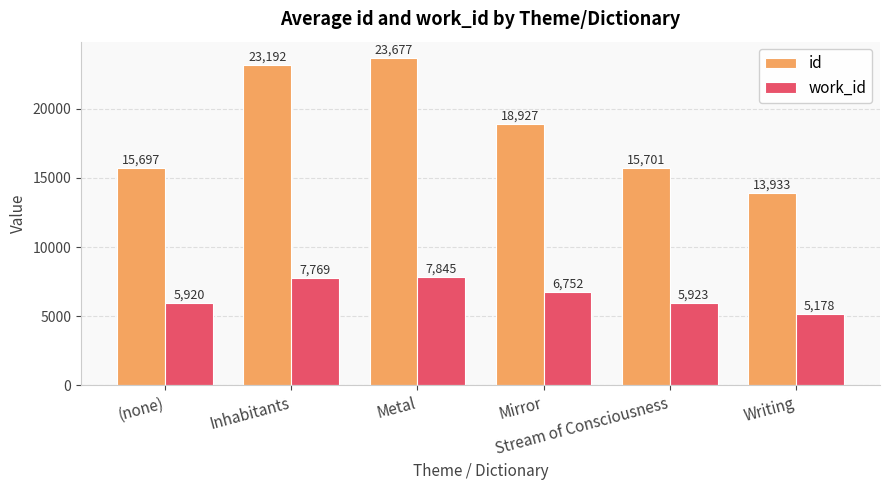

What is the difference between the work_id values at Stream of Consciousness and Mirror?

829